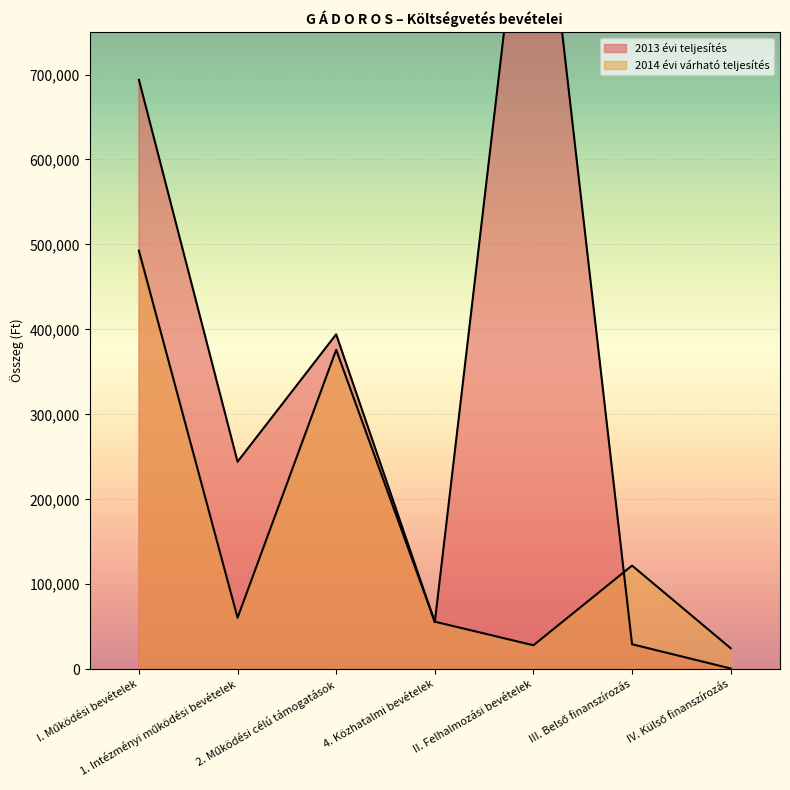

Is the value of 2013 évi teljesítés at 4. Közhatalmi bevételek greater than the value of 2014 évi várható teljesítés at 4. Közhatalmi bevételek?

No